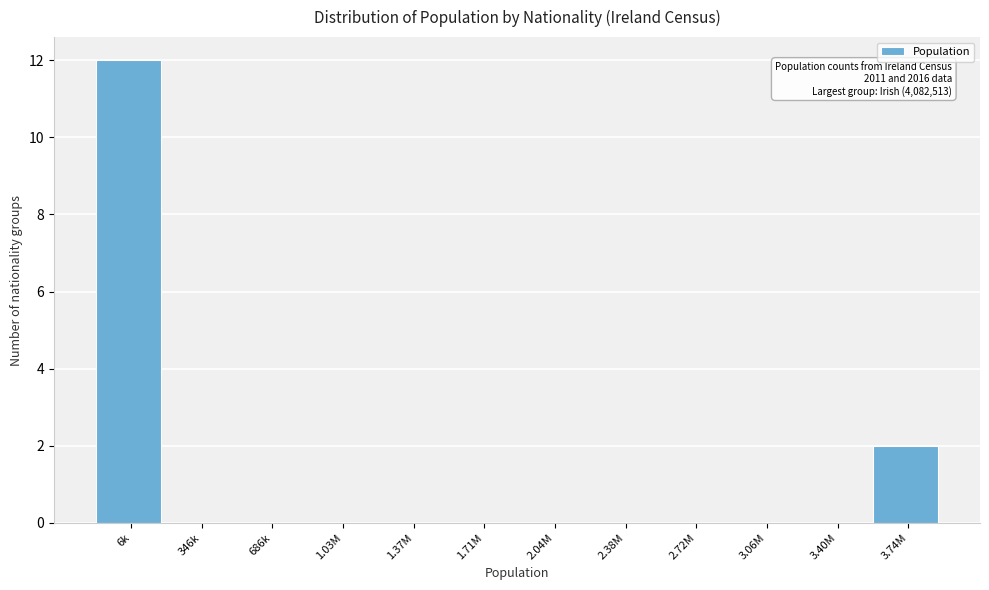

Reading left to right, list all the values displayed in this chart.

6k=12	346k=0	686k=0	1.03M=0	1.37M=0	1.71M=0	2.04M=0	2.38M=0	2.72M=0	3.06M=0	3.40M=0	3.74M=2